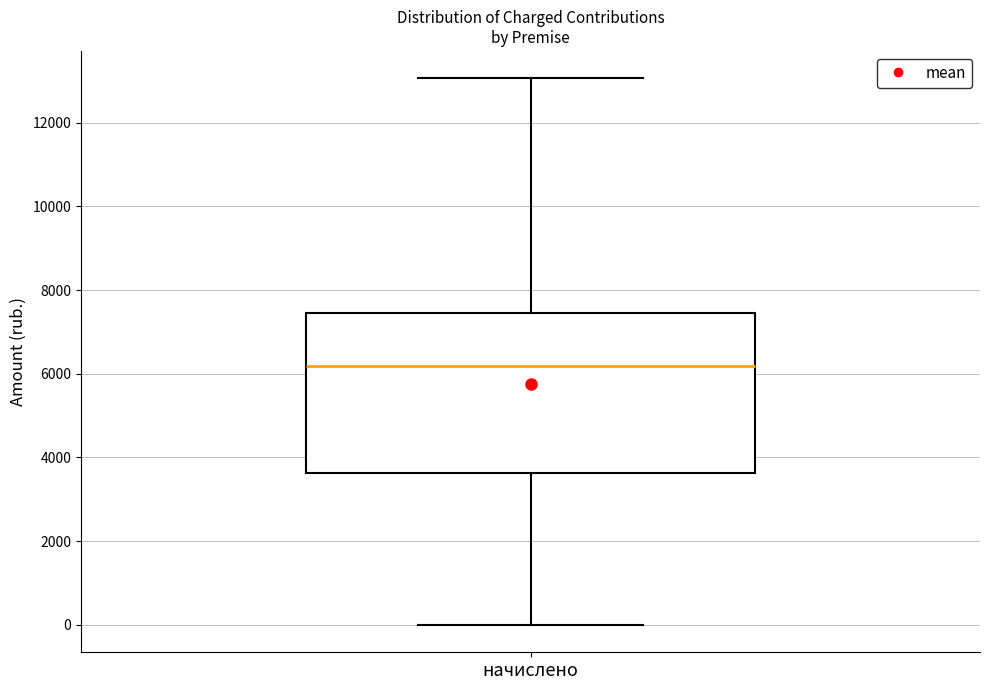

Where does the median line of the box for начислено sit on the y-axis? The values are not printed on the chart, so give them approximately, as read against the axis.

6200